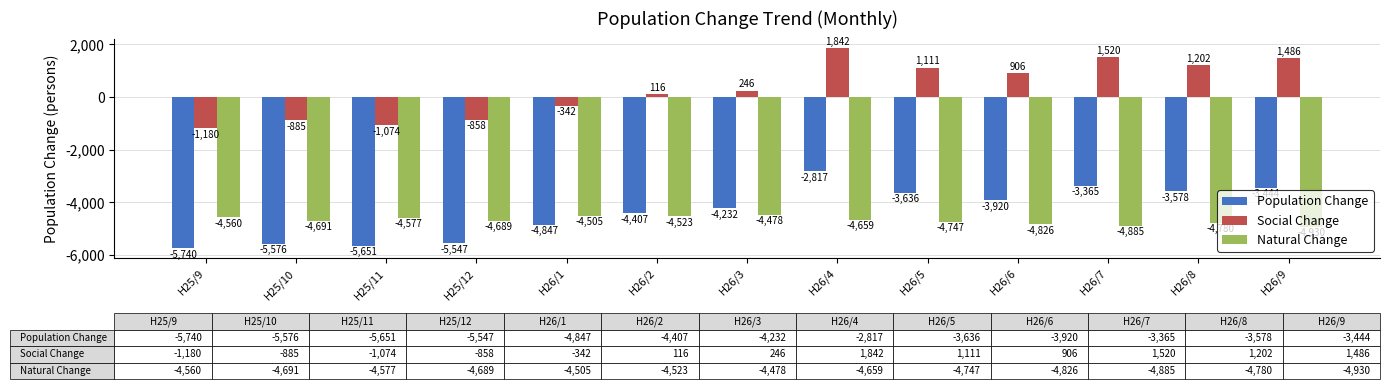

How many series are shown in this chart?

3